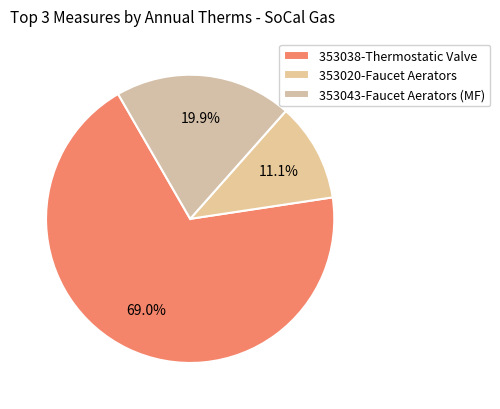

Which category accounts for the majority?

353038-Thermostatic Valve